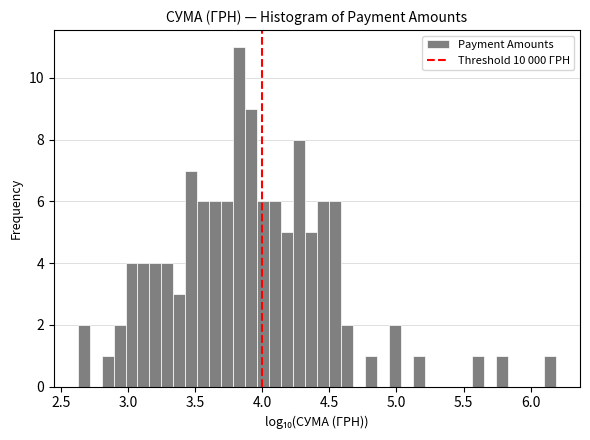

Around what value on the x-axis is the tallest bar? Give the approximate position of its centre, as read against the axis.

3.85